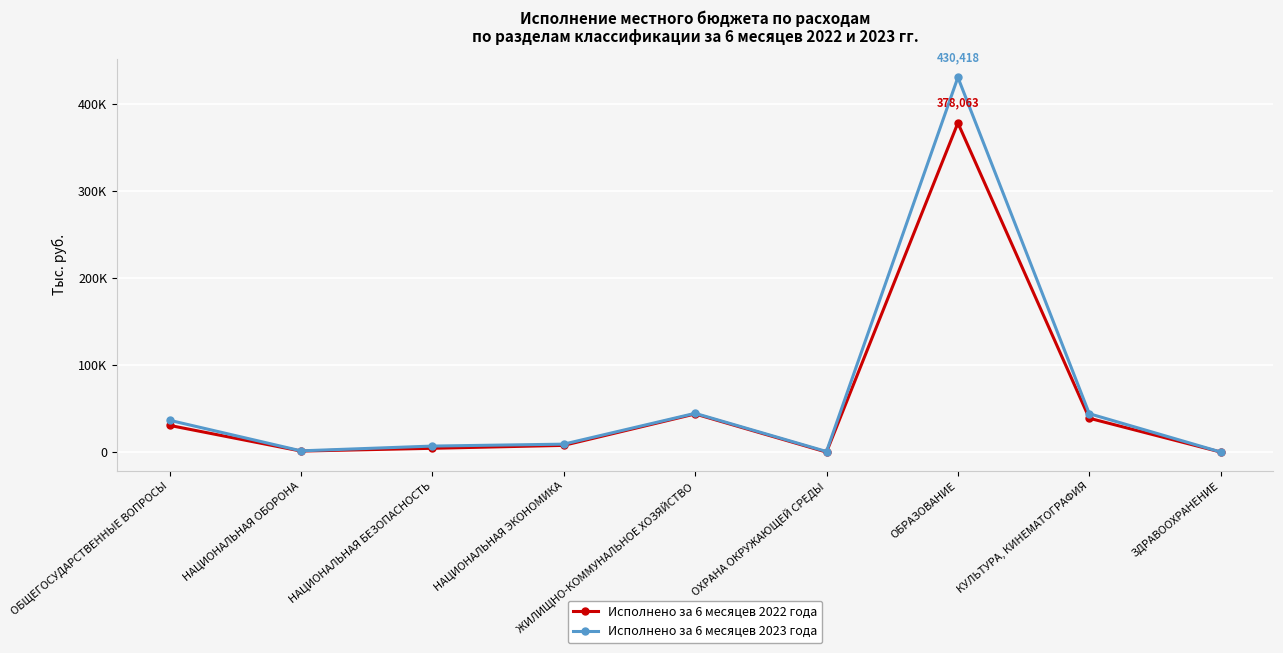

The Исполнено за 6 месяцев 2023 года series shows 3019.5 at НАЦИОНАЛЬНАЯ ЭКОНОМИКА. True or false?

False